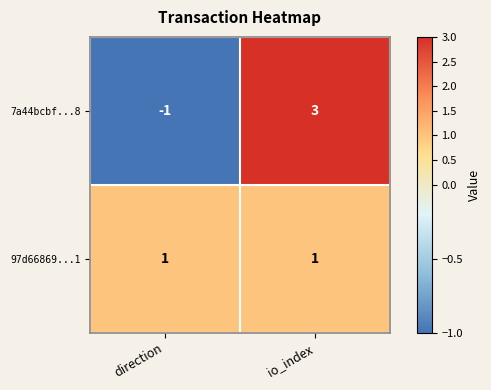

Which label corresponds to the largest value in the chart?

io_index